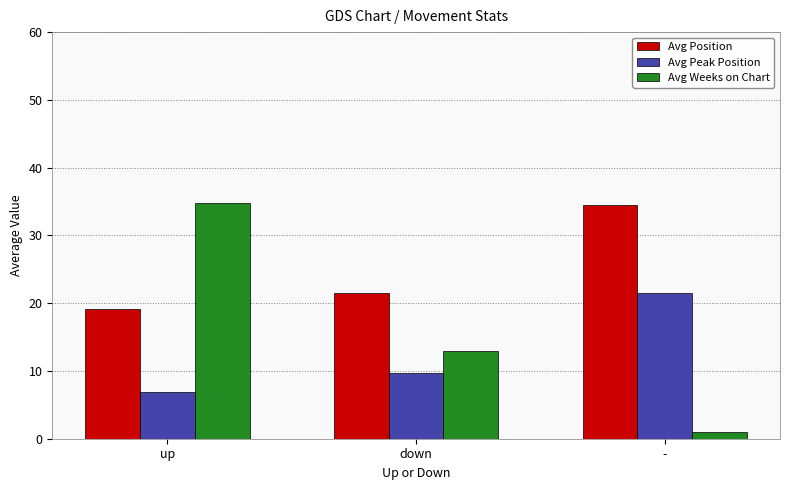

At which label does Avg Peak Position reach its minimum?

up